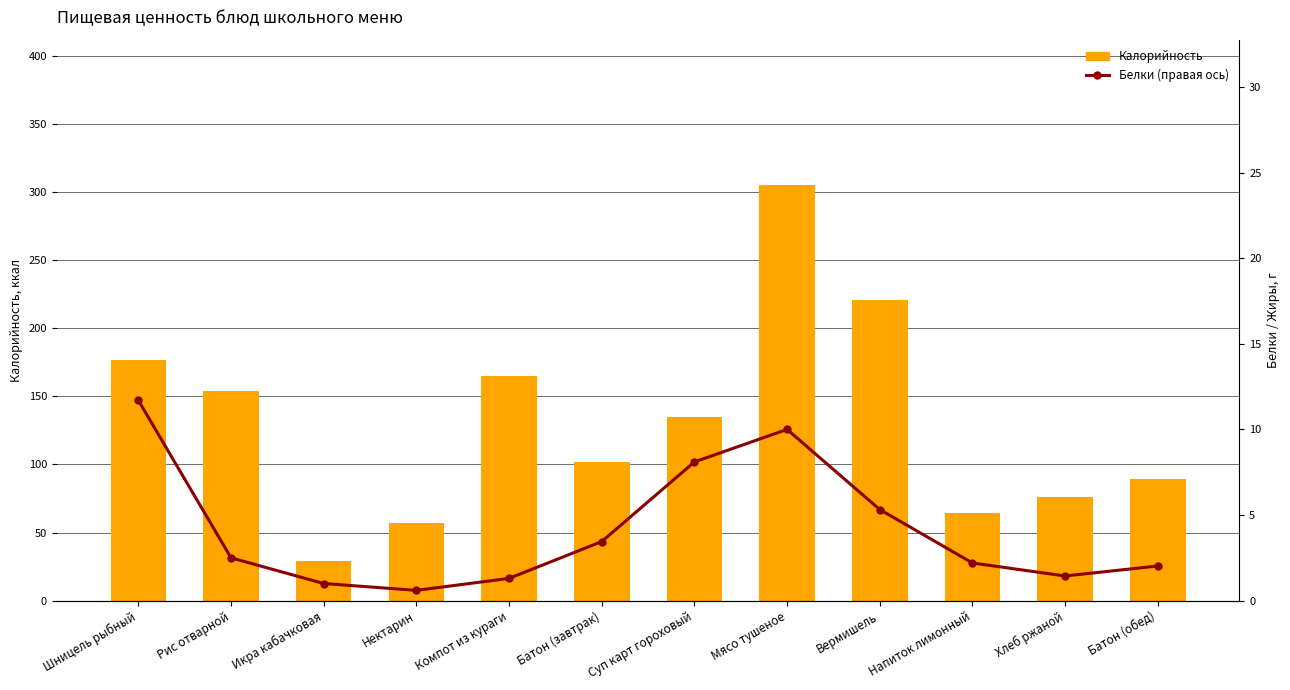

Reading left to right, list all the values displayed in this chart.

Калорийность: 176.4	154.0	29.0	57.0	165.0	102.1	135.0	305.0	221.0	64.0	76.0	89.0
Белки (правая ось): 11.7	2.5	1.0	0.6	1.3	3.5	8.1	10.0	5.3	2.2	1.4	2.0